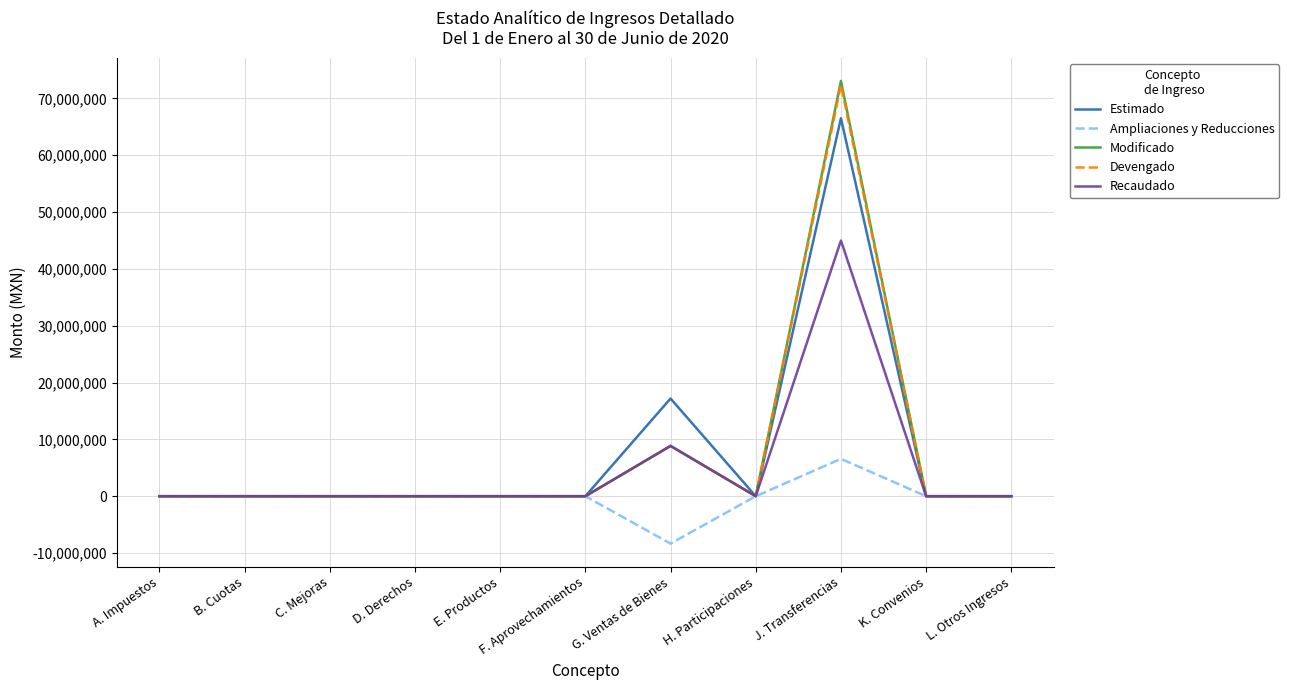

Between G. Ventas de Bienes and J. Transferencias, which series saw the biggest shift?

Modificado